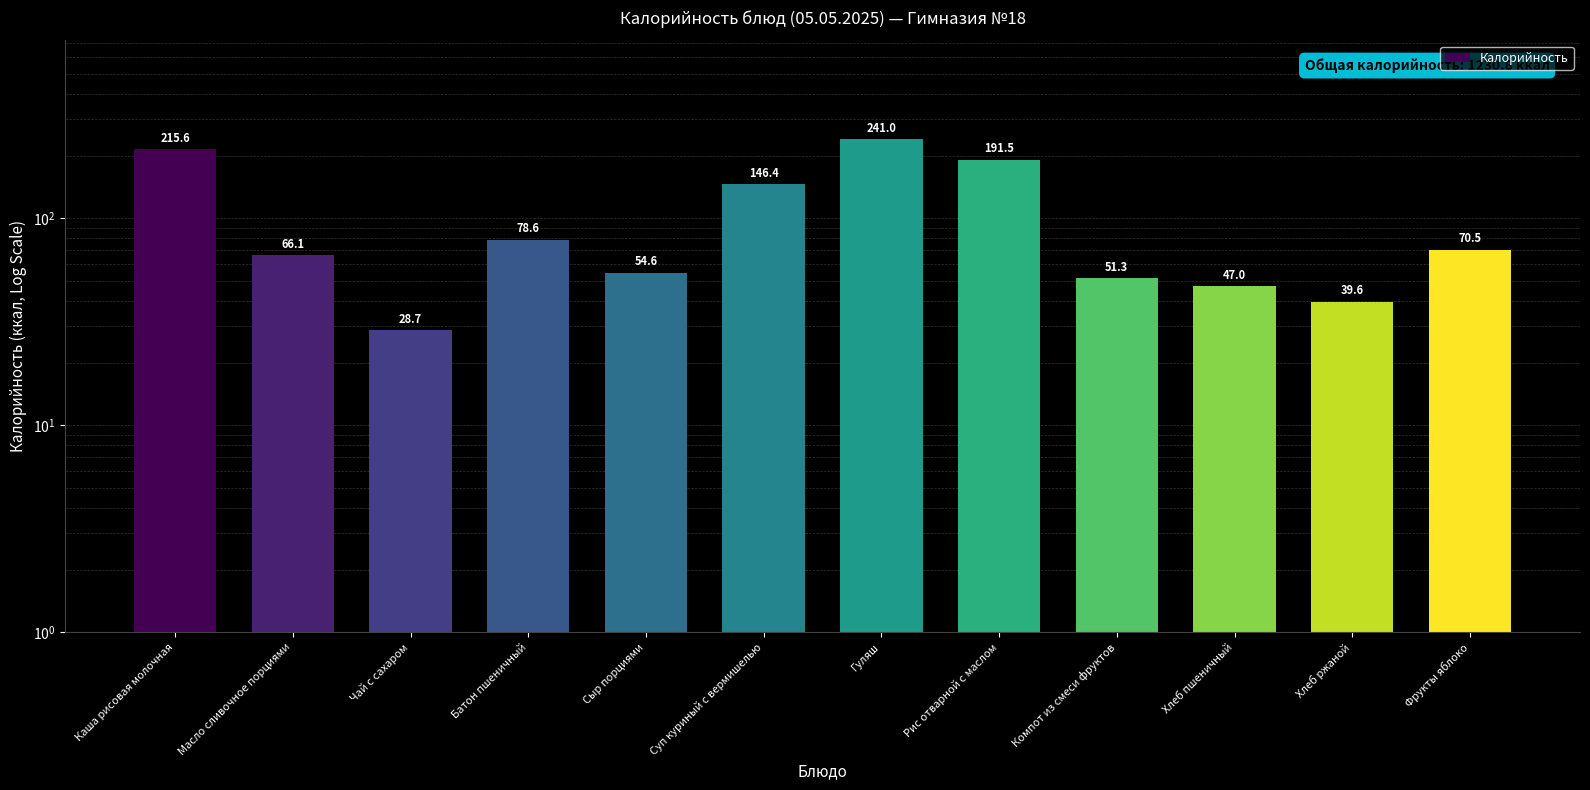

Are the bars grouped side by side (vs. stacked)?

No